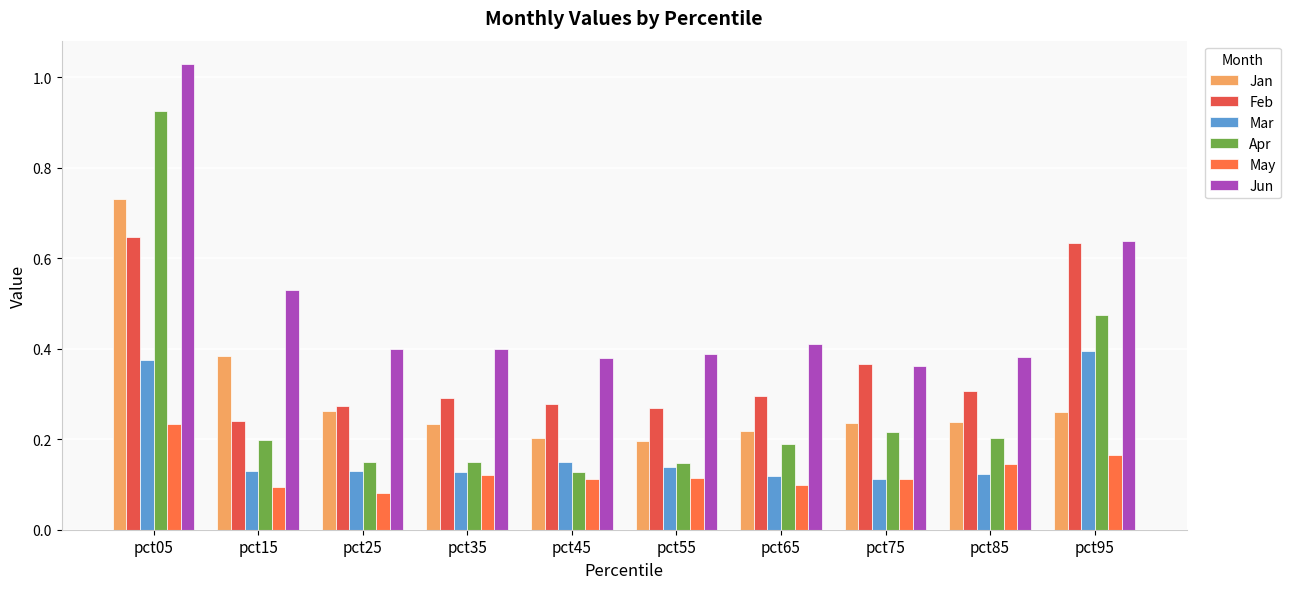

At which label does May reach its peak?

pct05